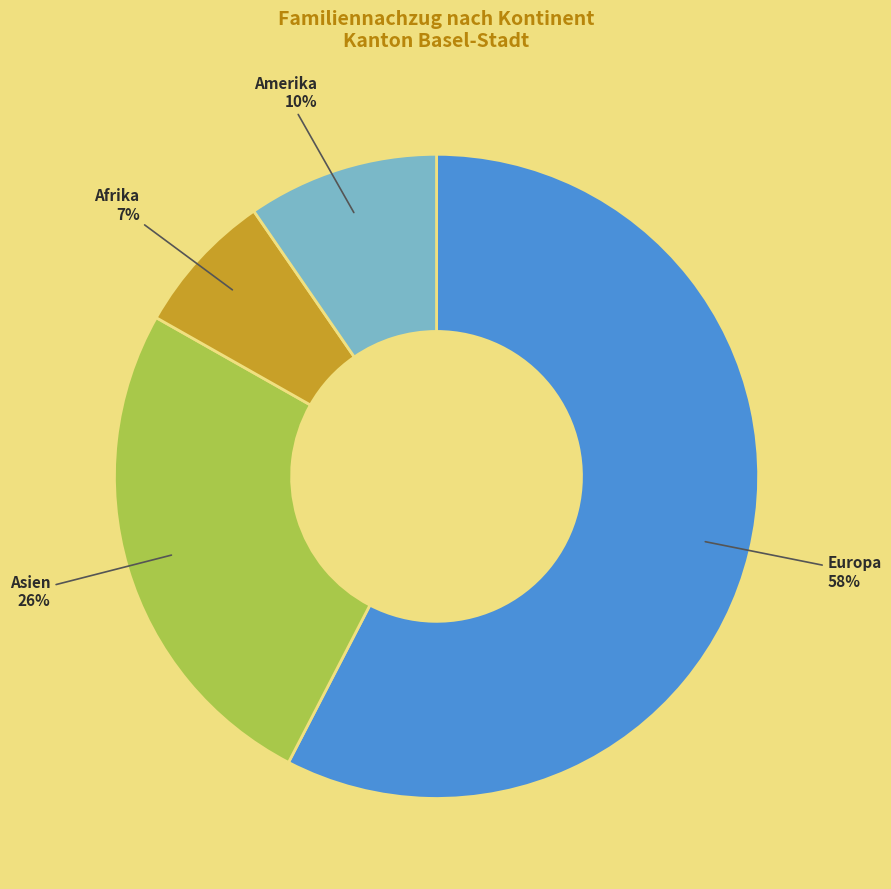

Is Europa the majority of the pie?

Yes